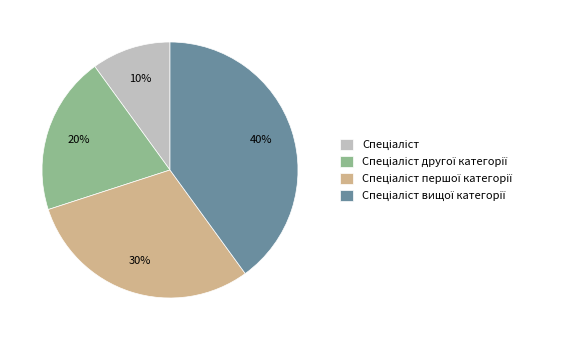

How many segments does this pie chart have?

4